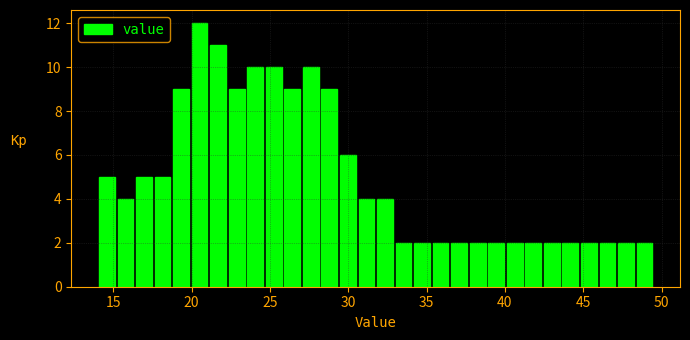

Around what value on the x-axis is the tallest bar? Give the approximate position of its centre, as read against the axis.

20.5